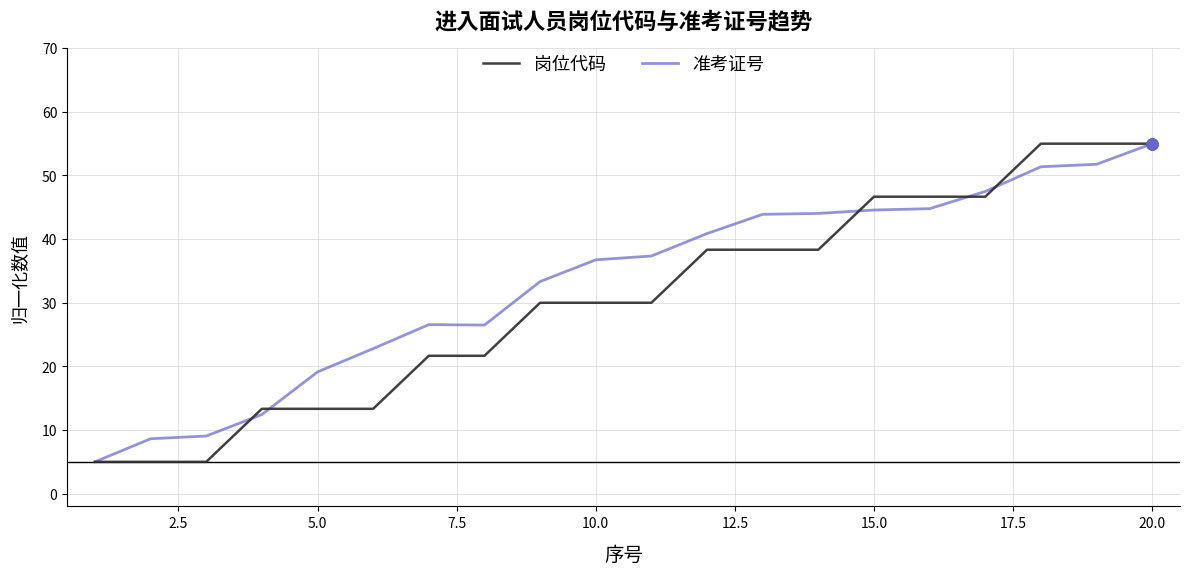

Reading right to left, list all the values displayed in this chart.

岗位代码: 55.0	55.0	55.0	46.7	46.7	46.7	38.3	38.3	38.3	30.0	30.0	30.0	21.7	21.7	13.3	13.3	13.3	5.0	5.0	5.0
准考证号: 55.0	51.8	51.4	47.5	44.8	44.6	44.0	43.9	40.9	37.3	36.7	33.3	26.5	26.6	22.8	19.1	12.4	9.1	8.6	5.0